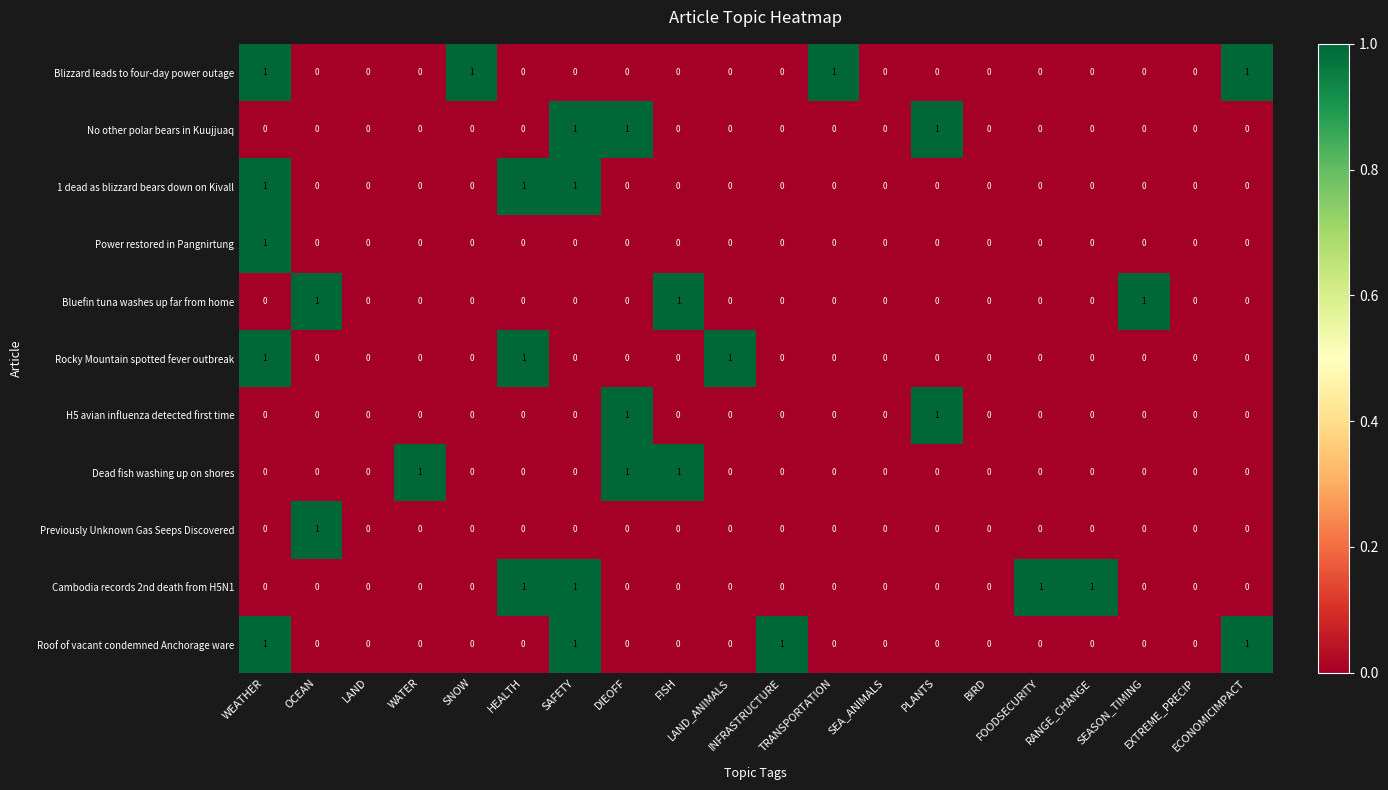

What is the sum of all Bluefin tuna washes up far from home values?

3